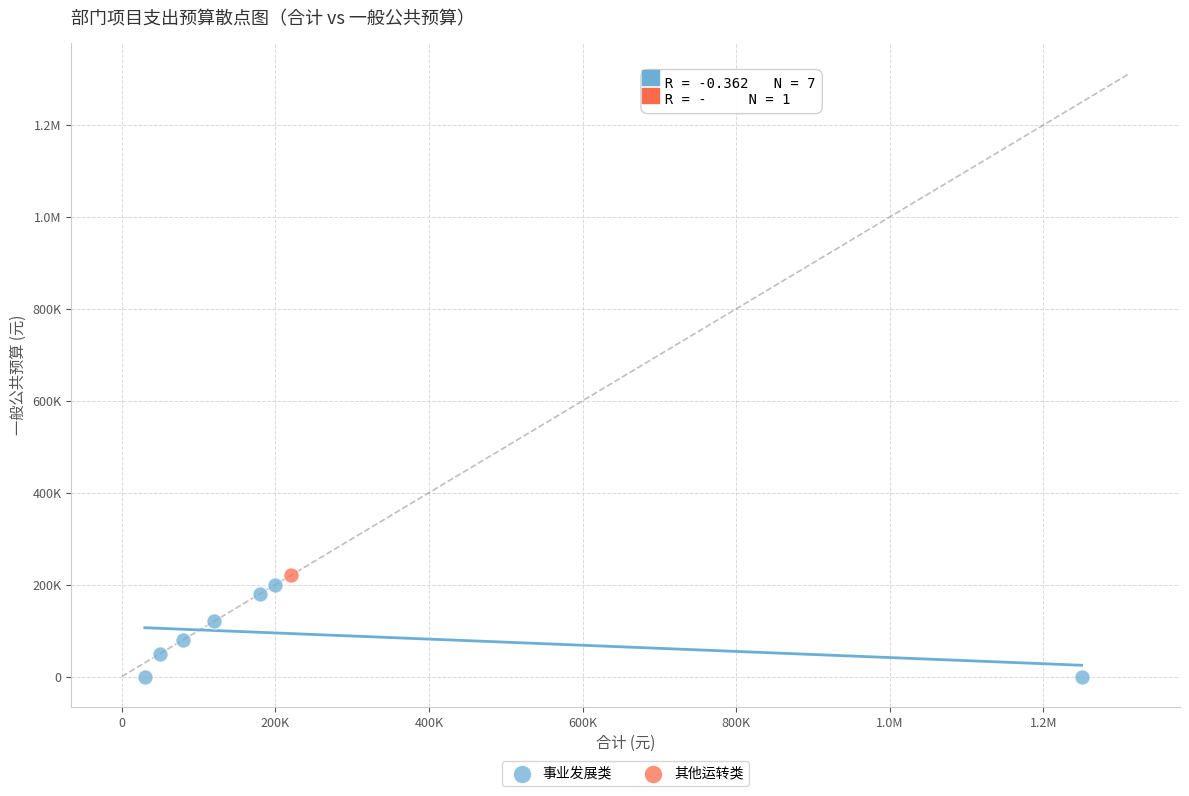

What are all the series names shown in the legend?

事业发展类, 其他运转类